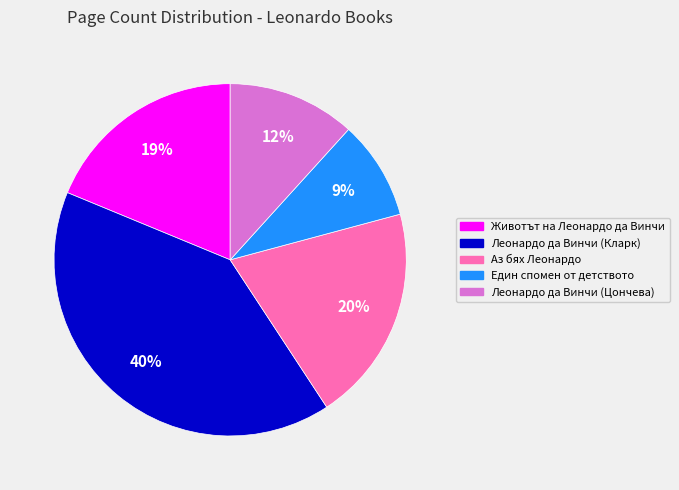

Does any single category account for the majority?

No